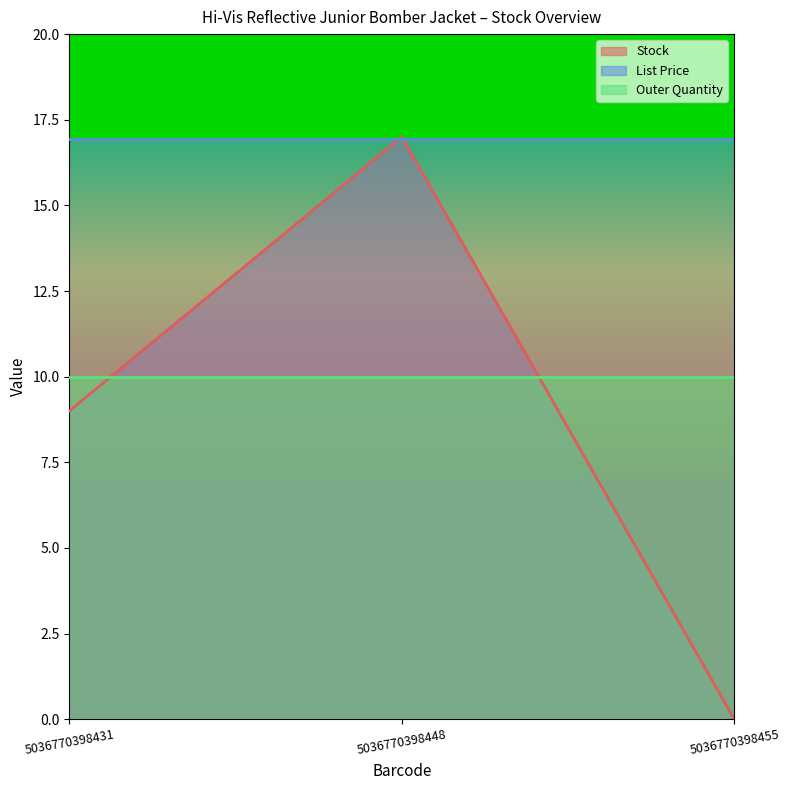

Which series has the widest spread of values?

Stock